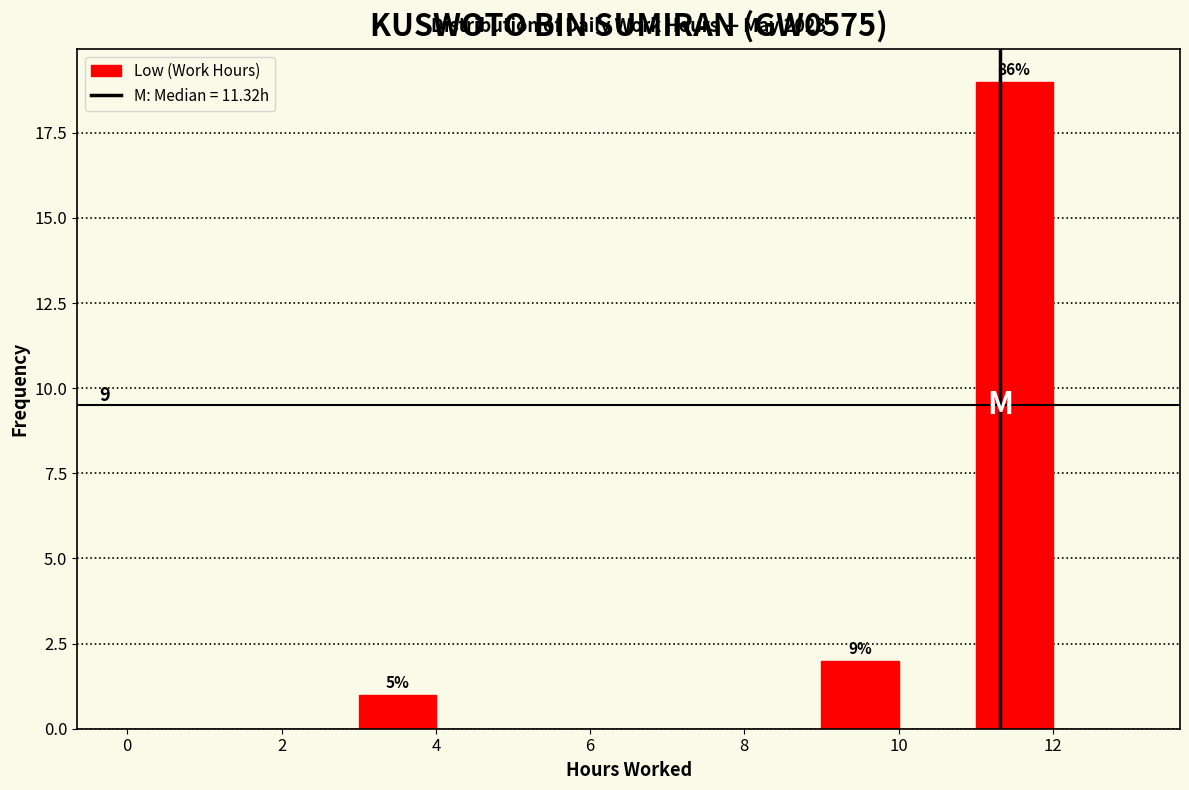

Which range on the x-axis has the tallest bar?

11 to 12